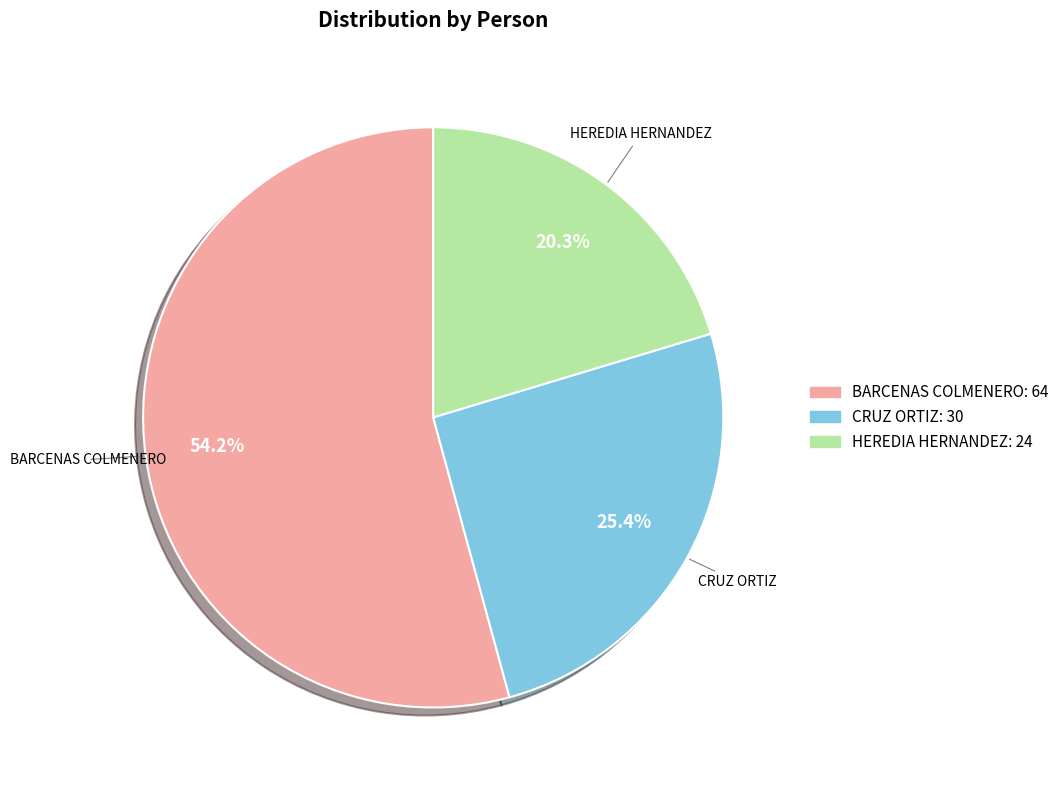

Is there a majority slice in this chart?

Yes